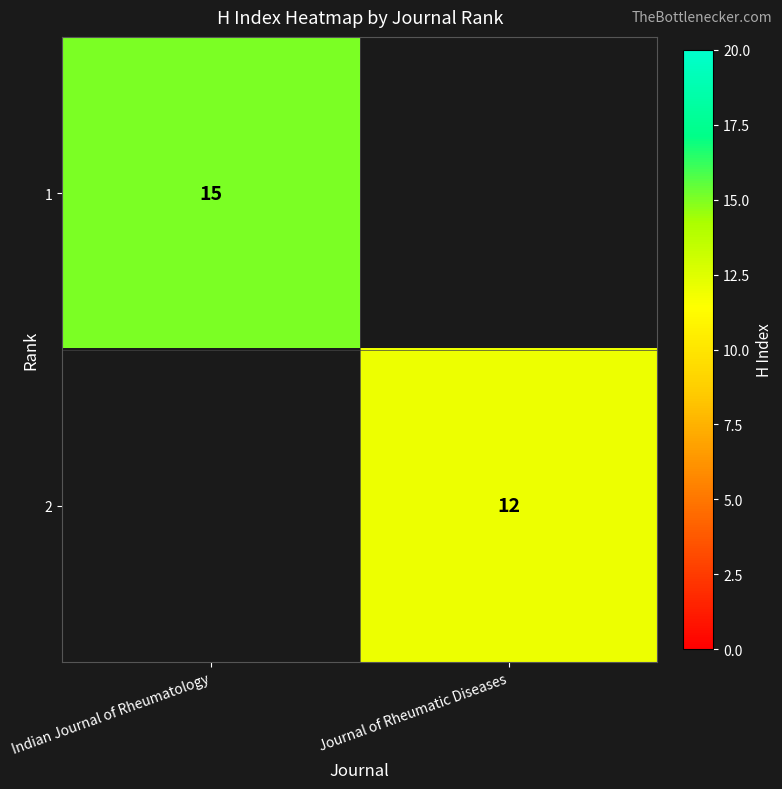

The 2 series shows 19 at Journal of Rheumatic Diseases. True or false?

False